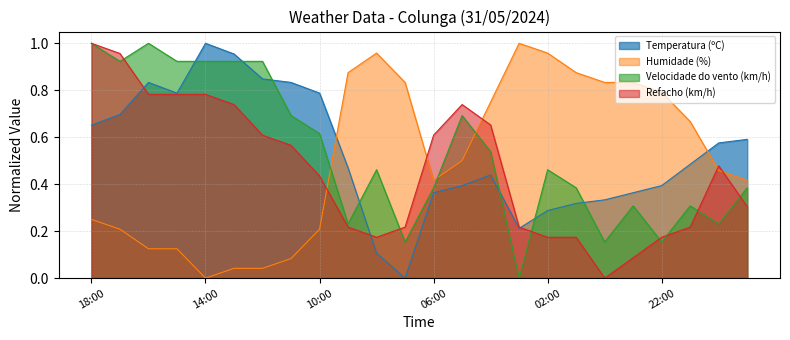

How many times do Temperatura (ºC) and Humidade (%) cross each other?

2